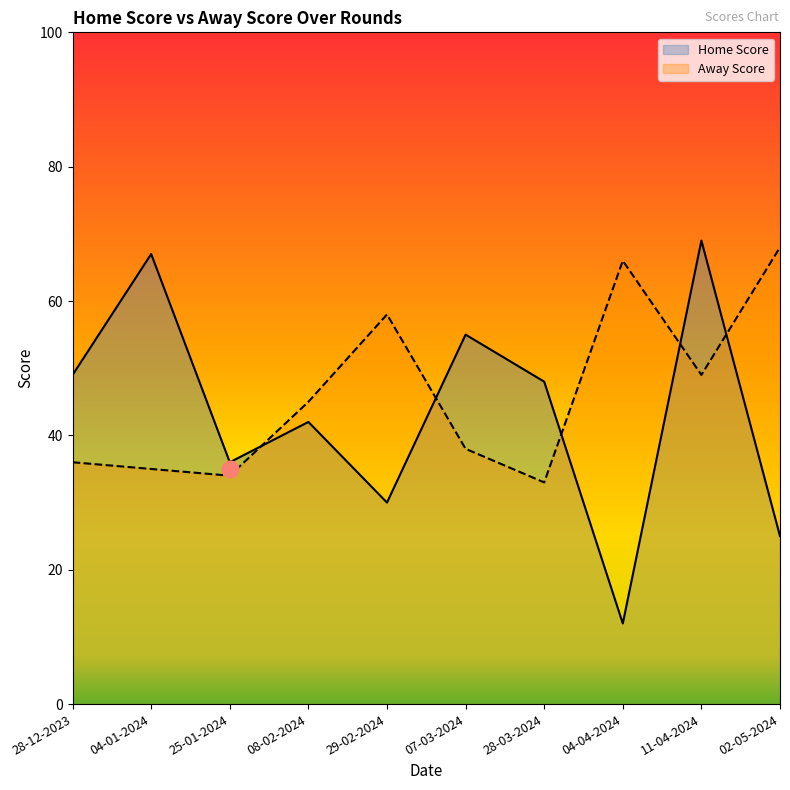

At which label does Away Score reach its minimum?

28-03-2024